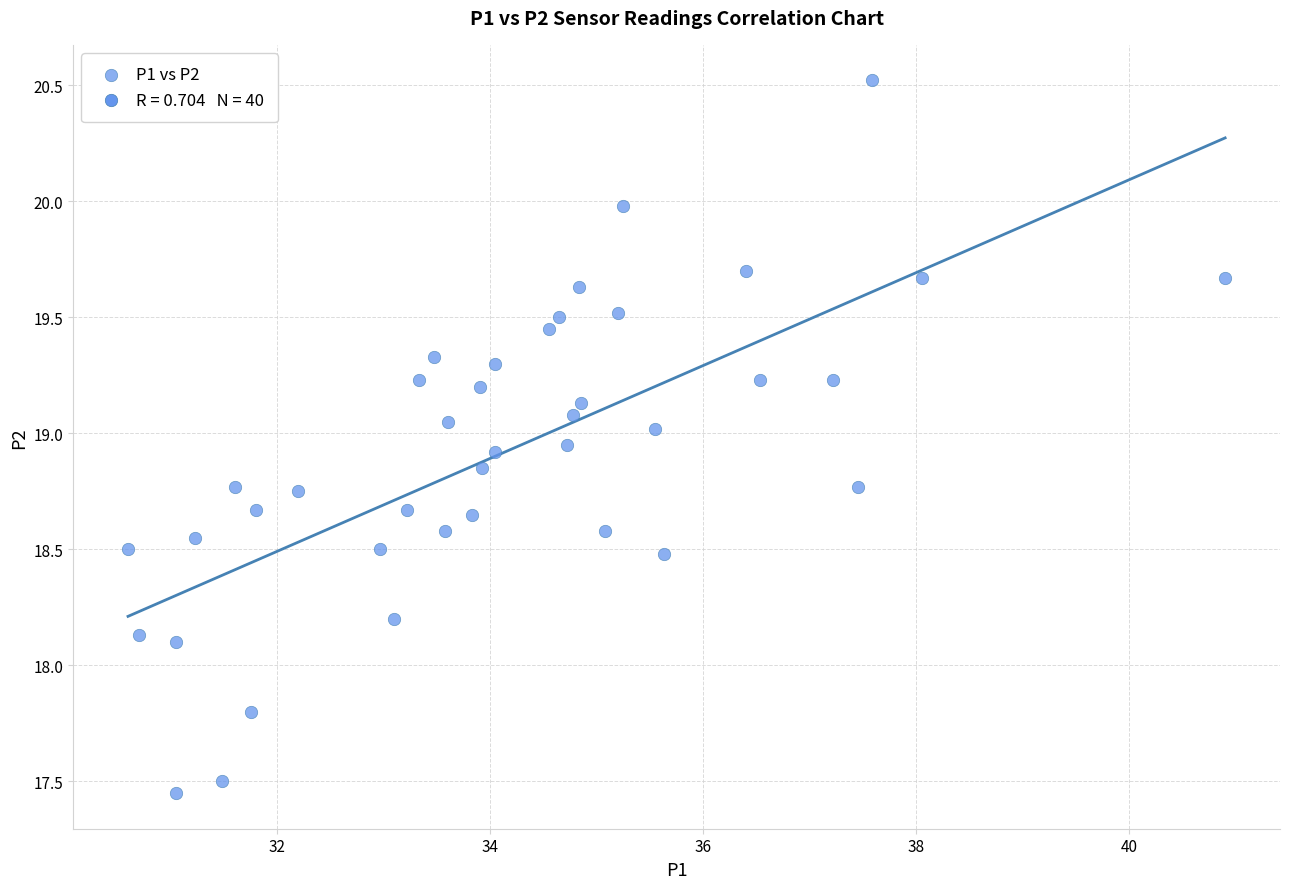

What is the range of Y values (max minus min)?

3.1